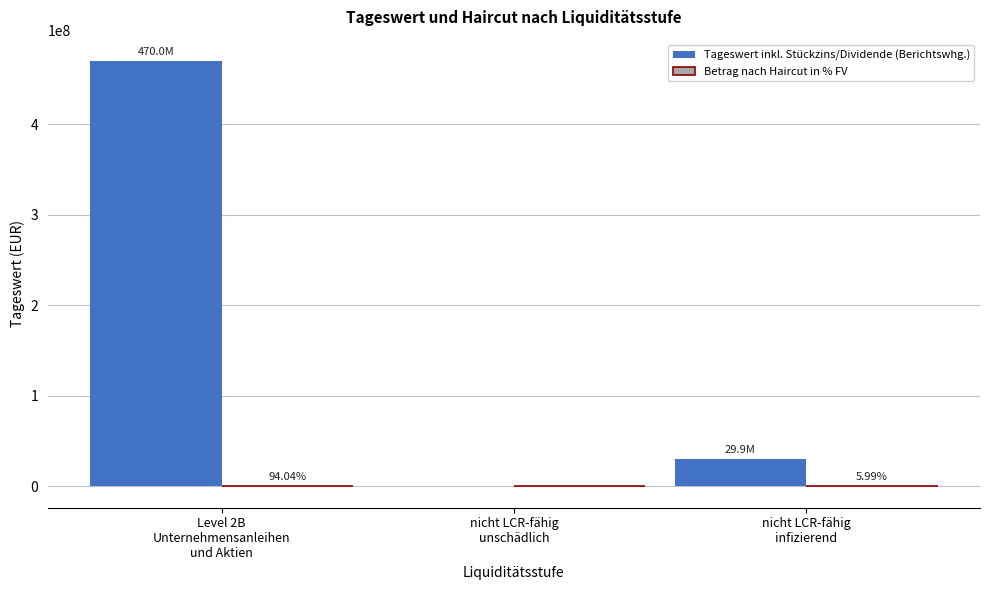

Which series has the largest total across all categories?

Tageswert inkl. Stückzins/Dividende (Berichtswhg.)